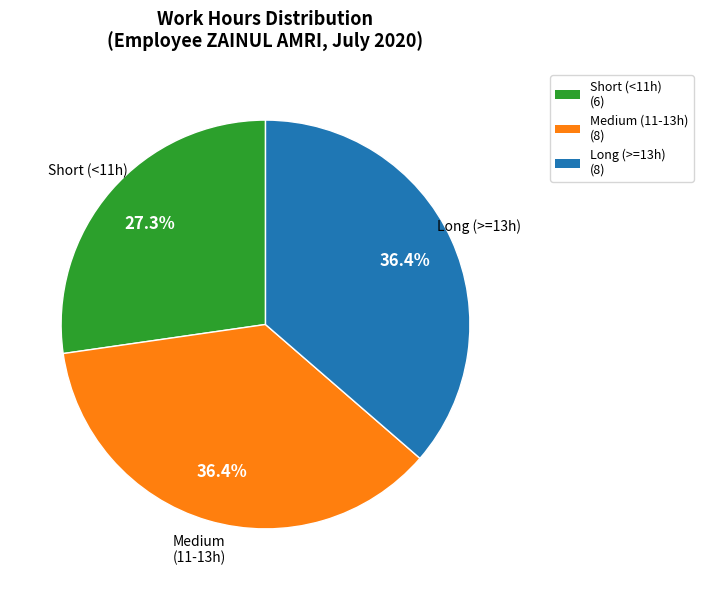

To the nearest percent, what is the difference between the largest and smallest slice percentages?

9%